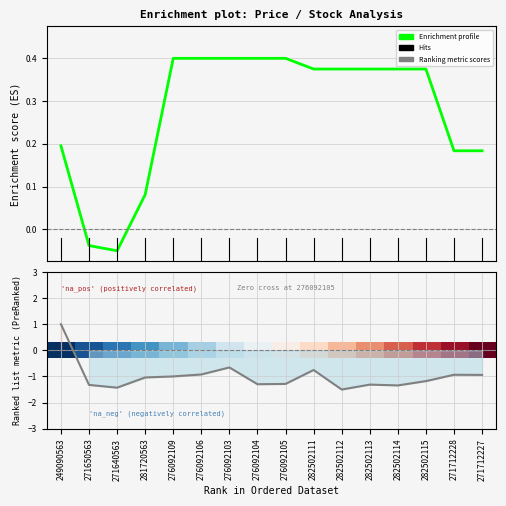

Where is the first local maximum for Ranking metric scores?

276092103